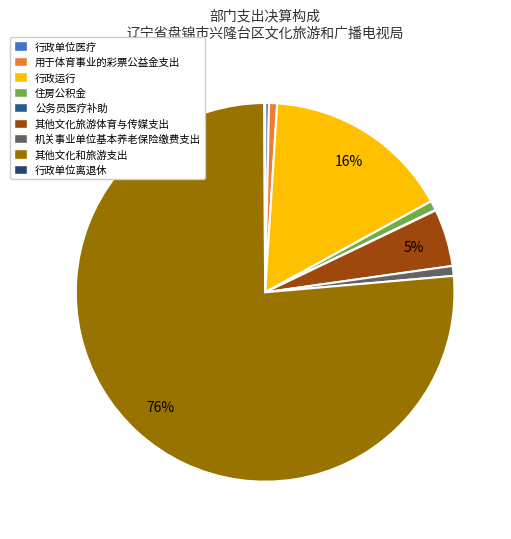

What is the change in value from 用于体育事业的彩票公益金支出 to 其他文化和旅游支出?

+769.7